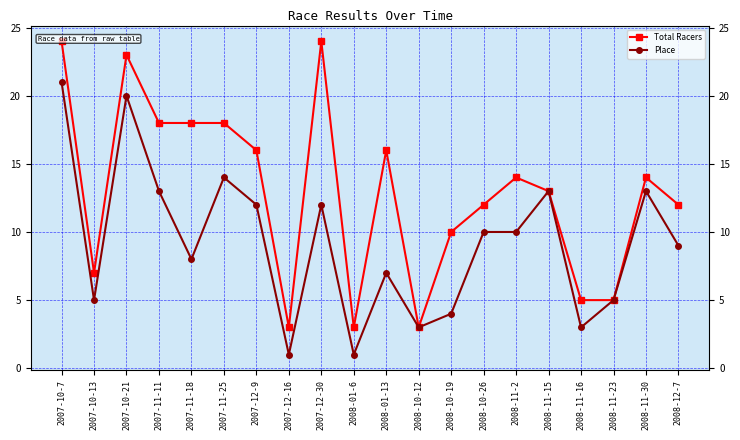

What value does the Place series have at 2007-11-18, to the nearest 10?

10